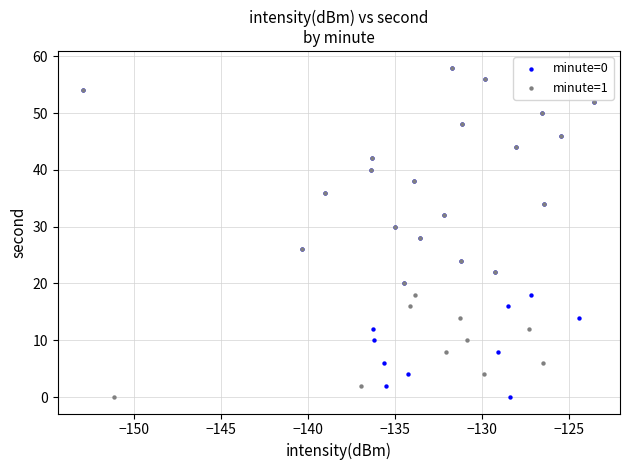

What are all the series names shown in the legend?

minute=0, minute=1